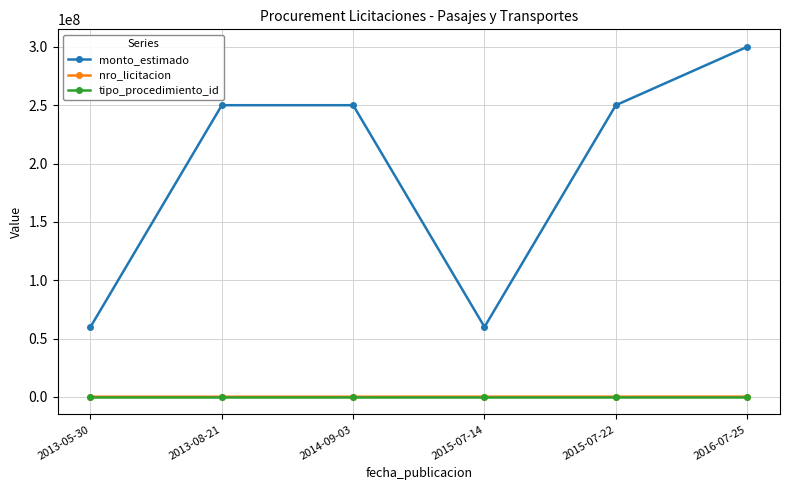

Which label corresponds to the largest value in the chart?

2016-07-25